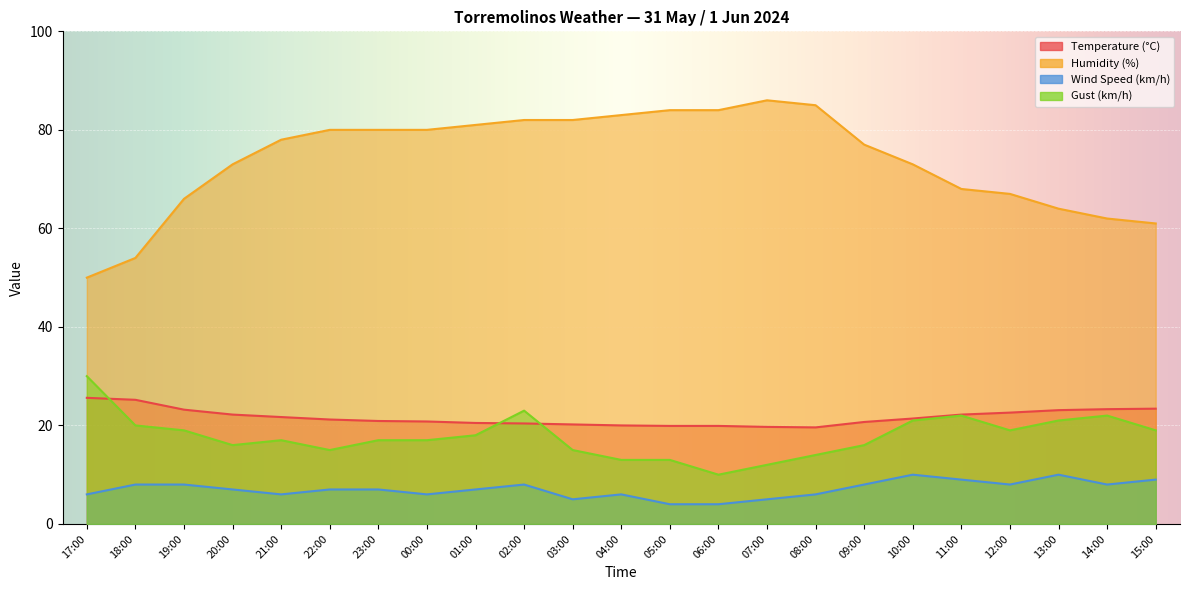

Between 15:00 and 12:00, which is larger?

15:00